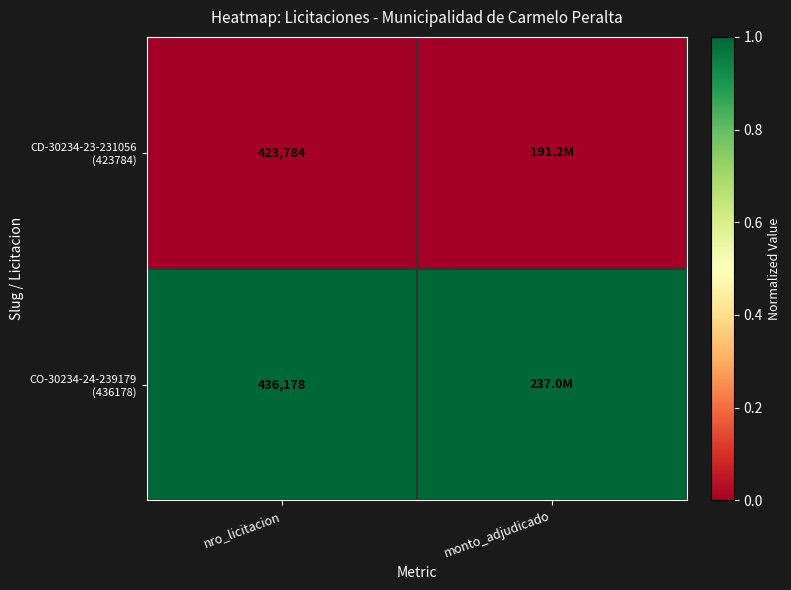

At how many categories does at least one series exceed 0?

2